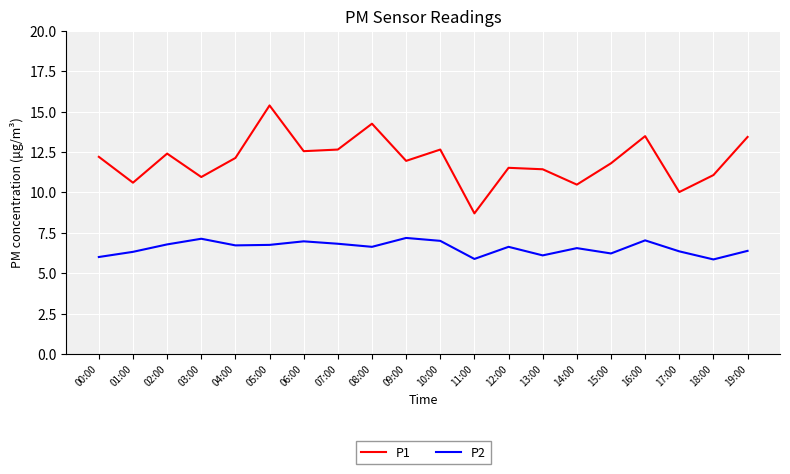

At 07:00, list the series in order from largest to smallest.

P1, P2